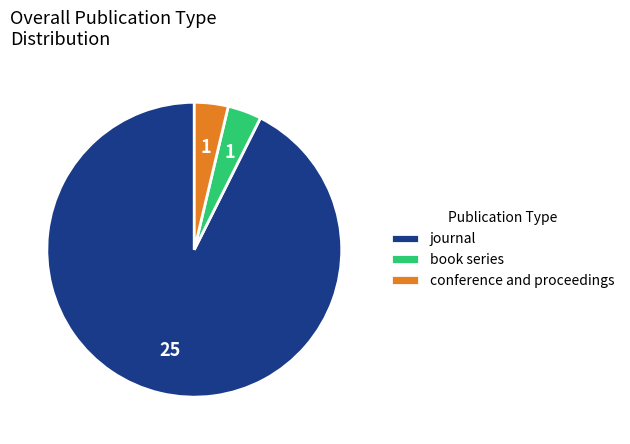

How many segments does this pie chart have?

3